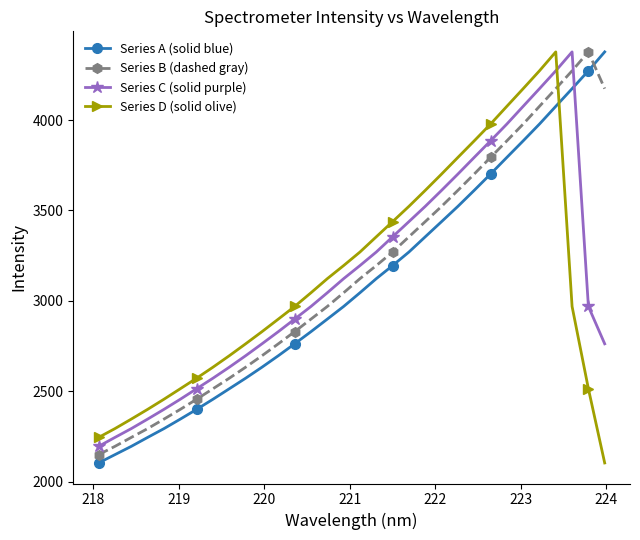

At how many categories does at least one series exceed 3402?

14